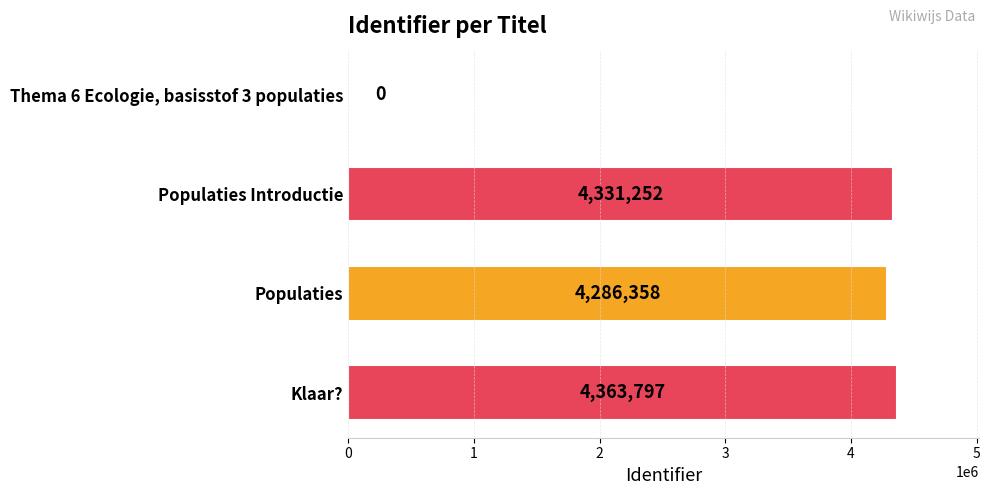

Between Populaties and Klaar?, which is larger?

Klaar?